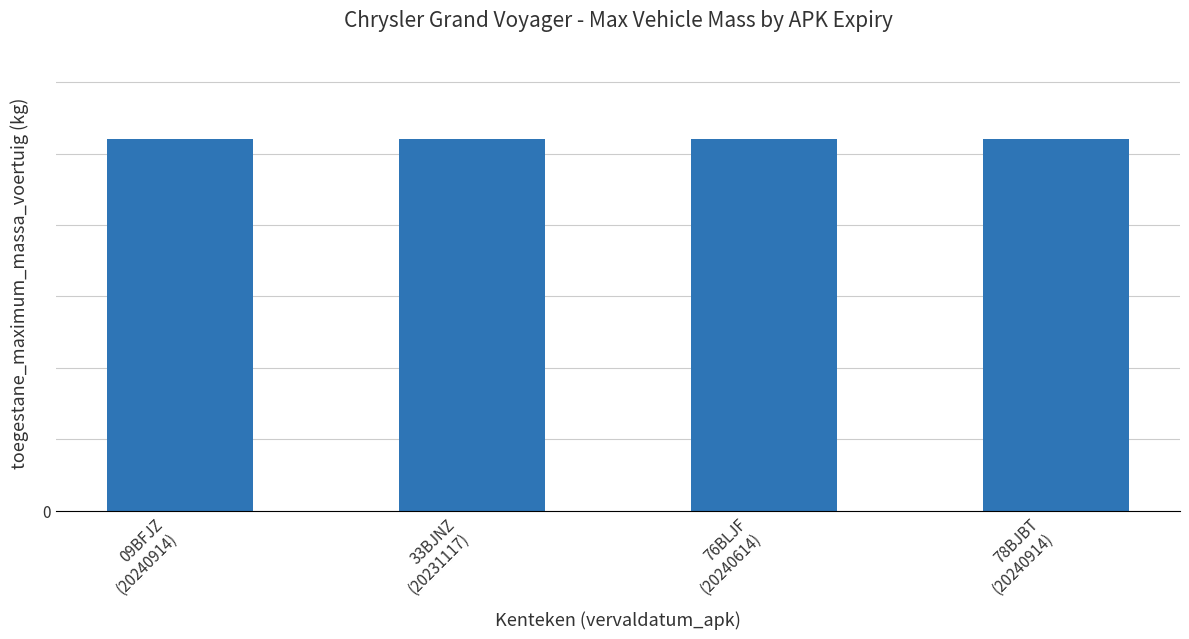

What position from the left is 78BJBT
(20240914)?

4